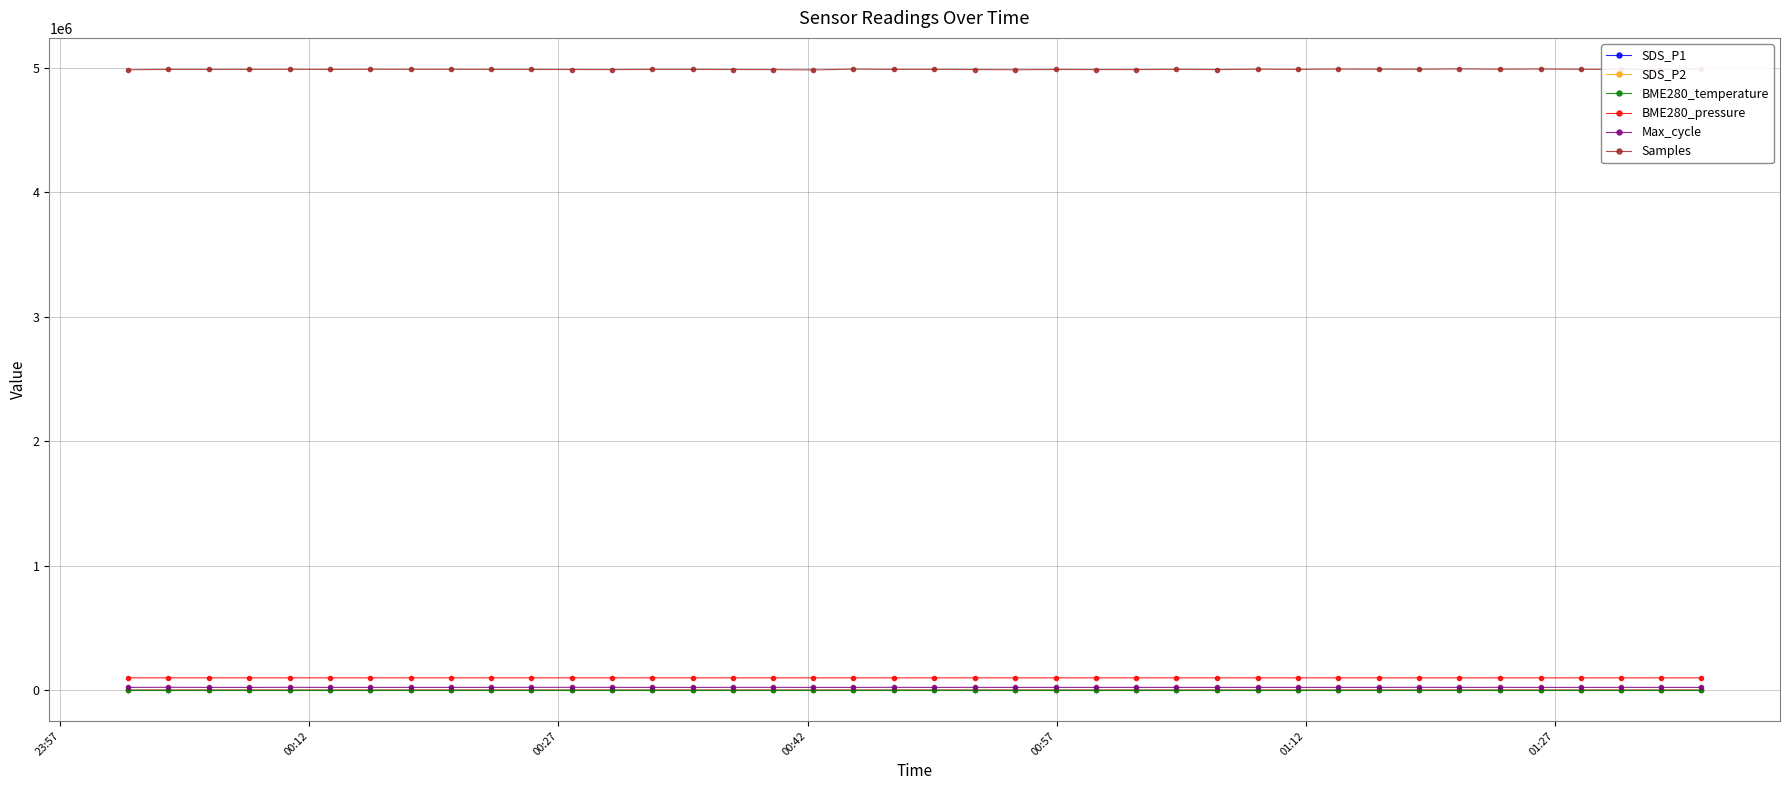

What is the highest value of the Samples series?

4992076.0